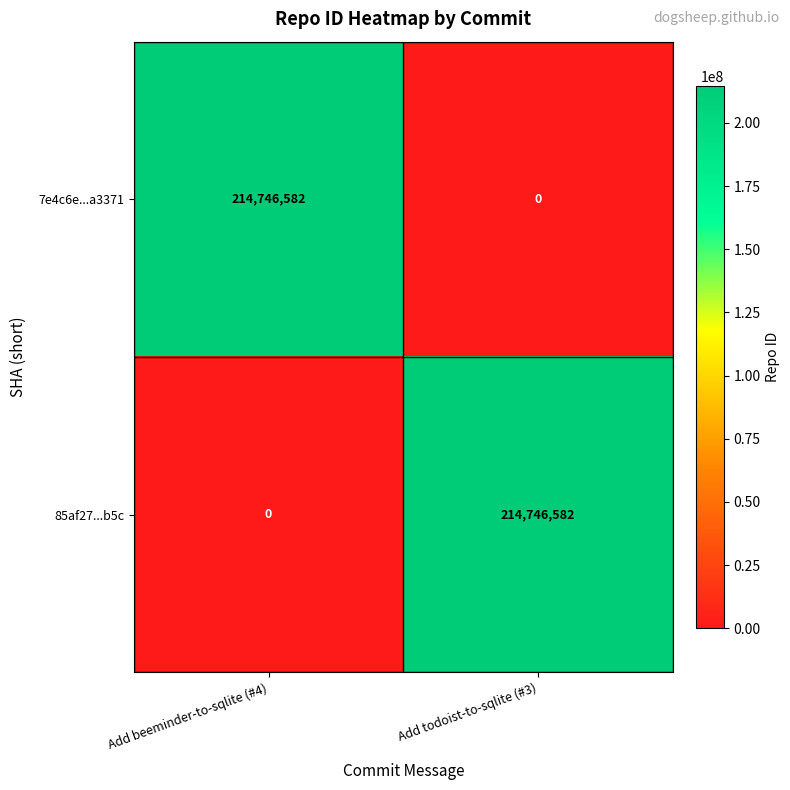

What is the sum of all 85af27...b5c values?

214746582